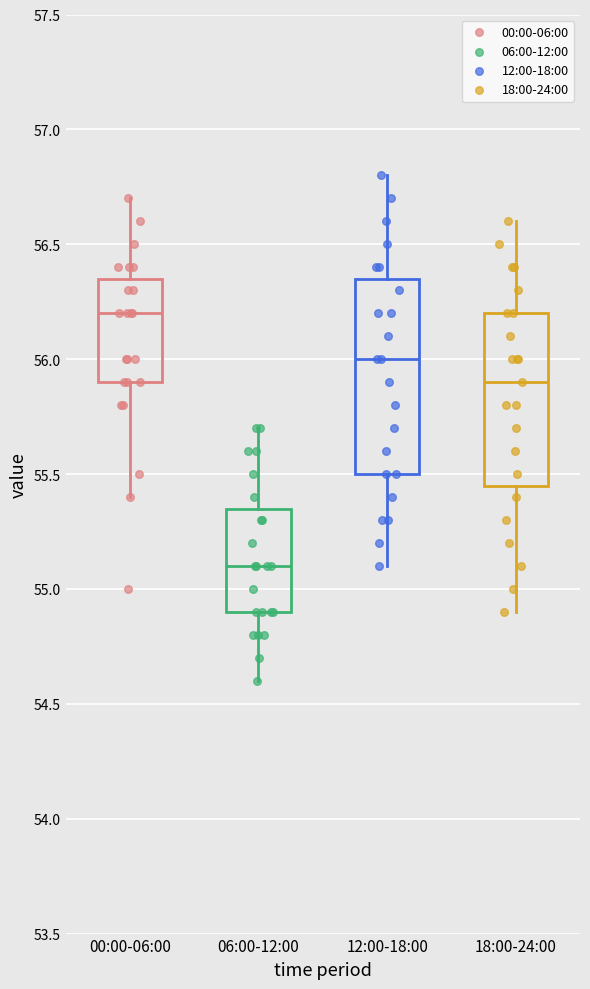

Which box has the highest median line?

00:00-06:00